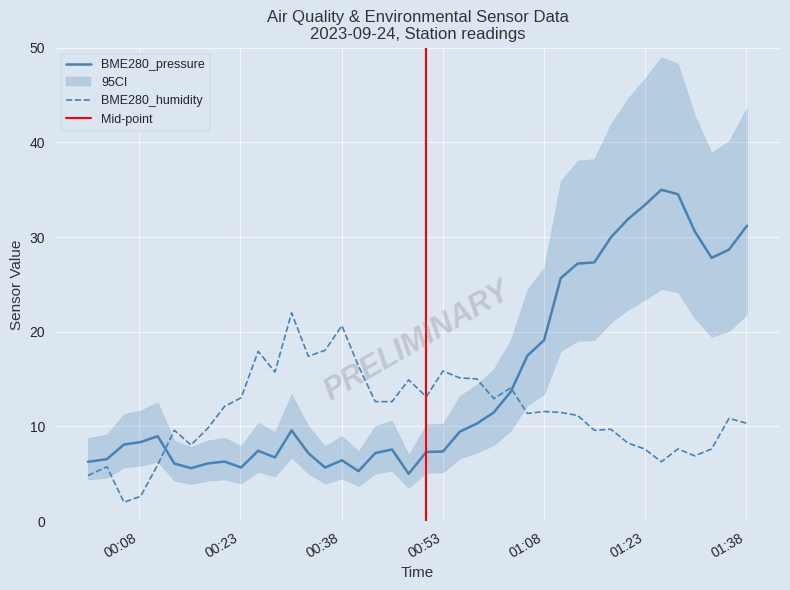

What are all the series names shown in the legend?

BME280_pressure, BME280_humidity